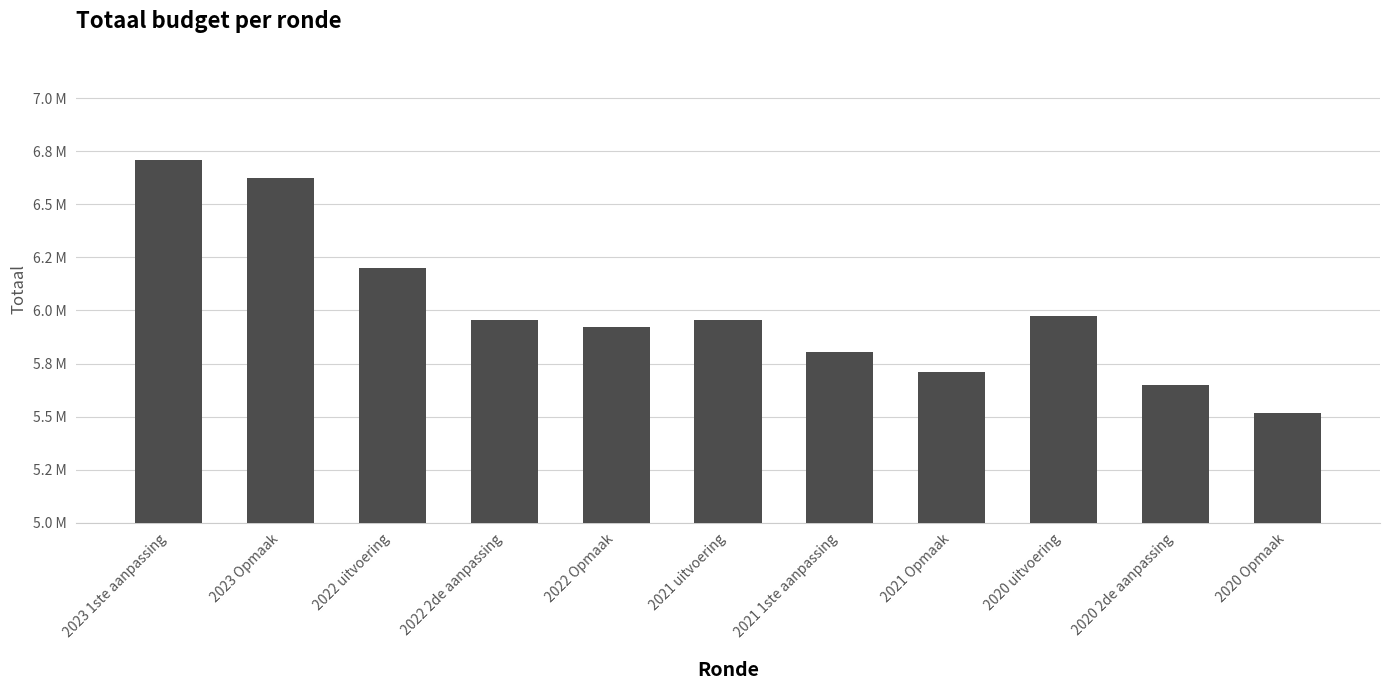

Does the chart contain any negative values?

No